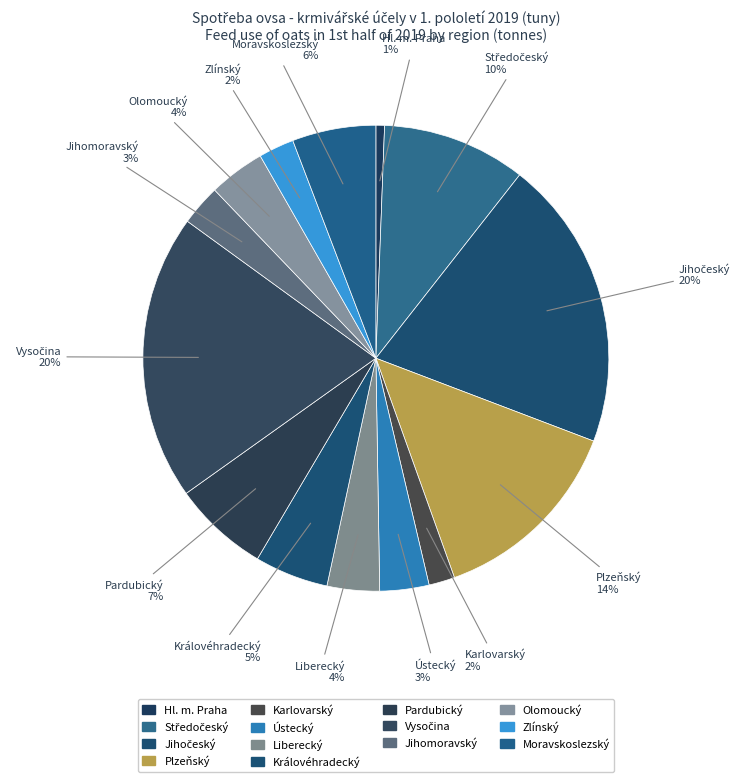

How many segments does this pie chart have?

14